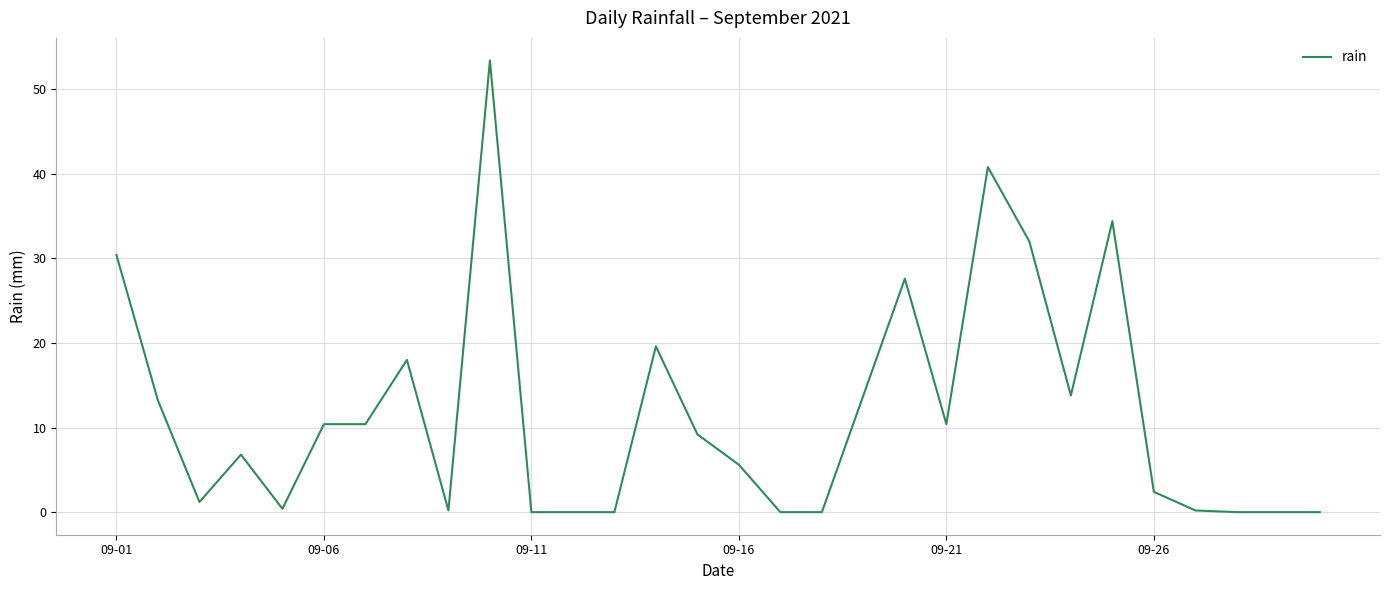

What is the difference between the maximum and minimum values?

53.4